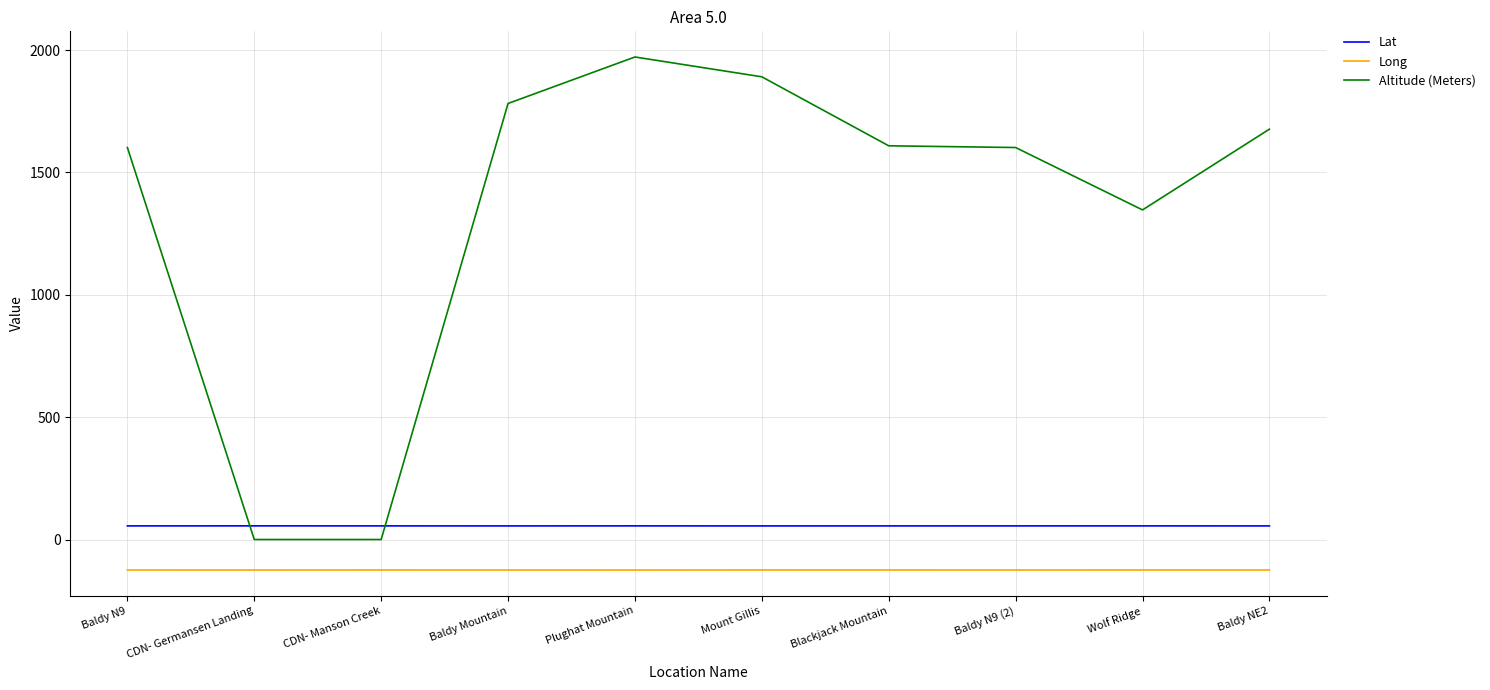

What is the difference between the second highest and second lowest values in the Lat series?

0.2